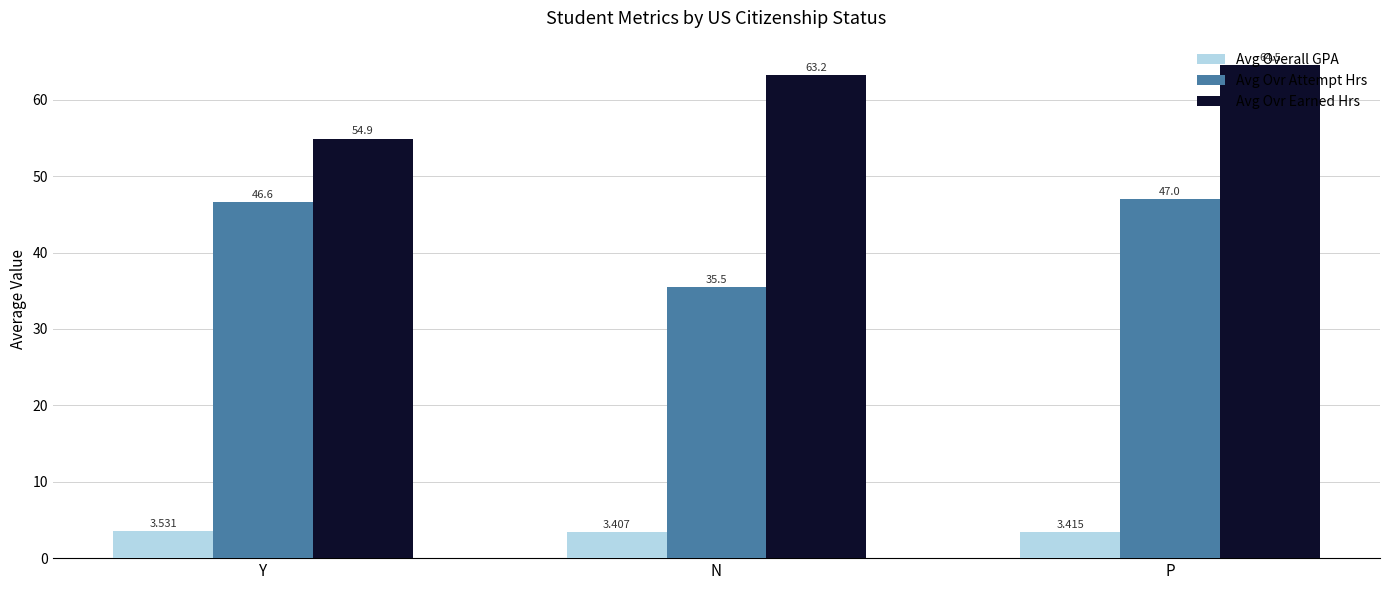

The value of Avg Overall GPA at N is 3.4. True or false?

True